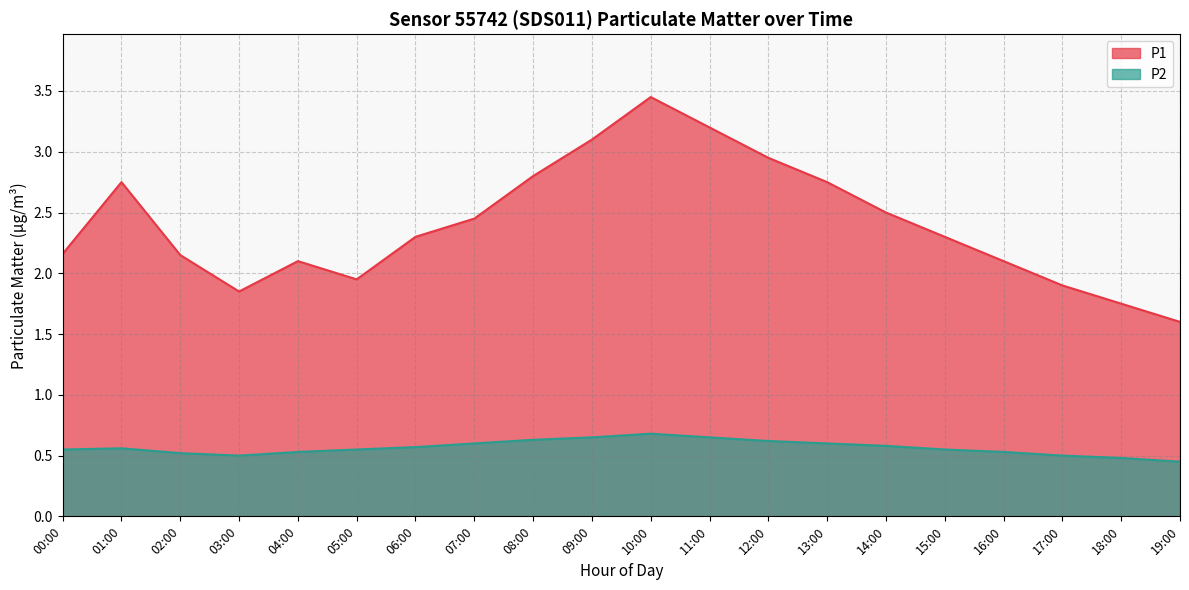

How many data points in P1 are less than 2?

5